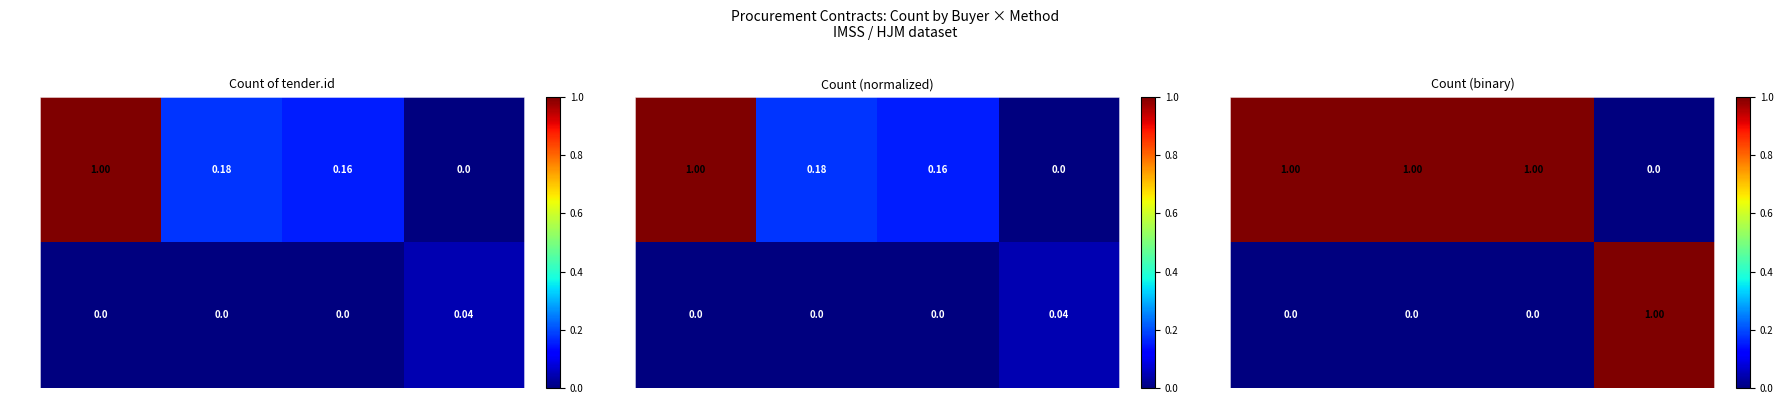

Is the value of IMSS at Dir. greater than the value of HJM at Dir.?

Yes